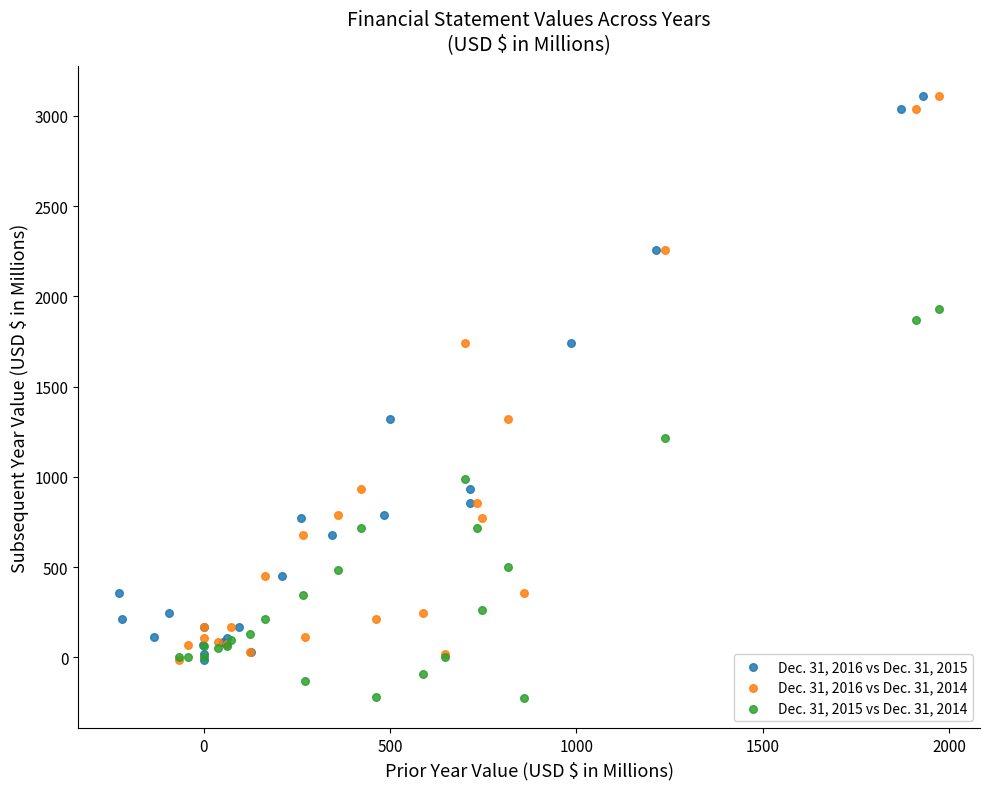

What are all the series names shown in the legend?

Dec. 31, 2016 vs Dec. 31, 2015, Dec. 31, 2016 vs Dec. 31, 2014, Dec. 31, 2015 vs Dec. 31, 2014